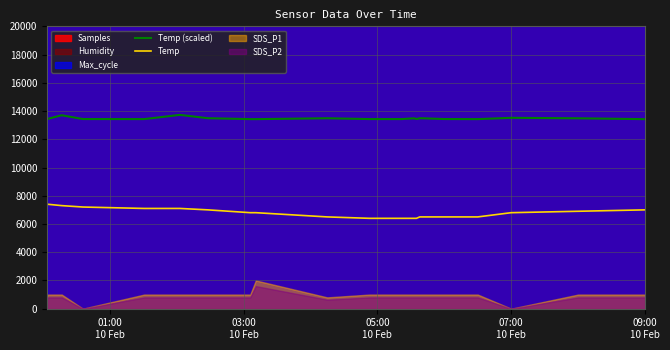

What is the lowest value of the Temp series?

6400.0